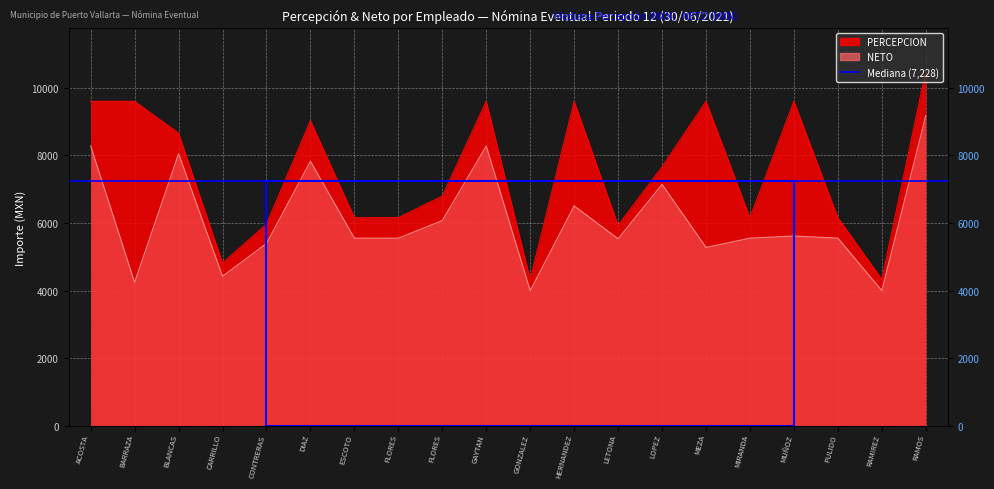

At which category does PERCEPCION reach its first local valley?

CARRILLO